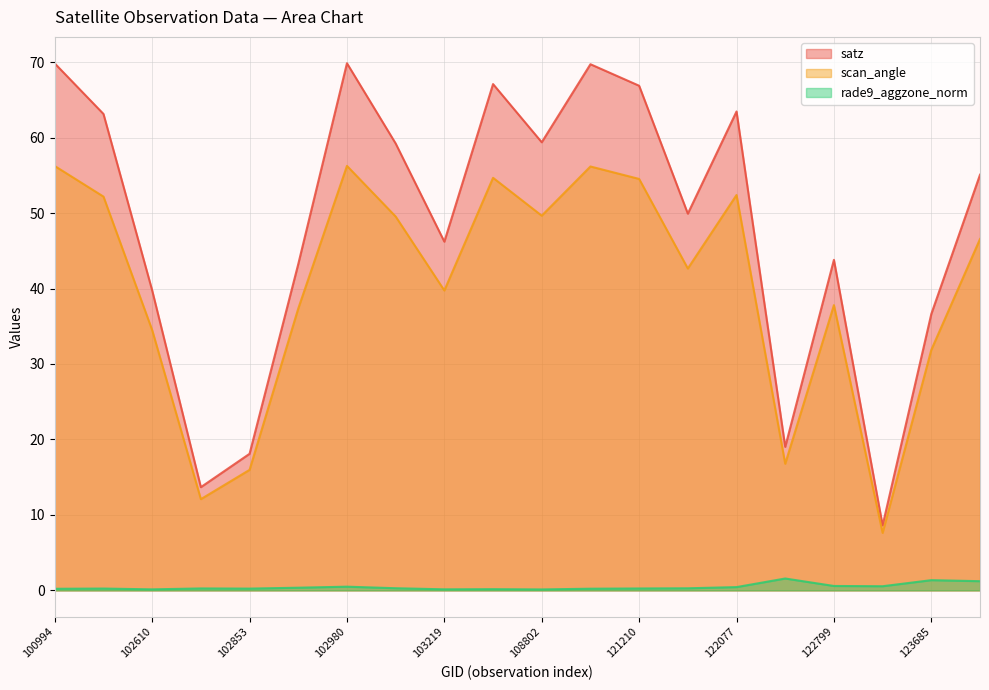

Rank the categories by satz value from lowest to highest.

123512, 102732, 102853, 122615, 123685, 102610, 102972, 122799, 103219, 121902, 123865, 103091, 108802, 102482, 122077, 121210, 104295, 108973, 100994, 102980